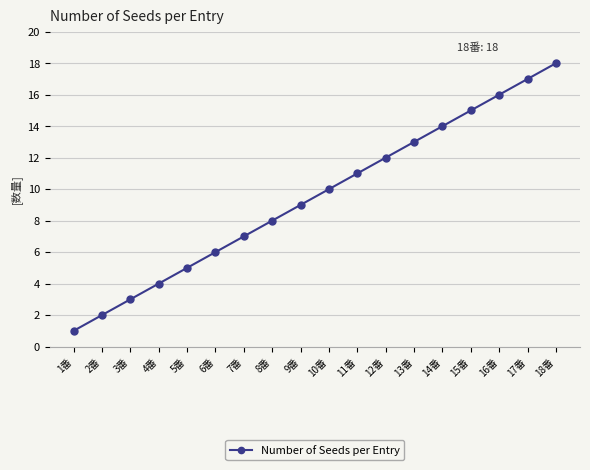

Does the chart display data point markers on the line(s)?

Yes